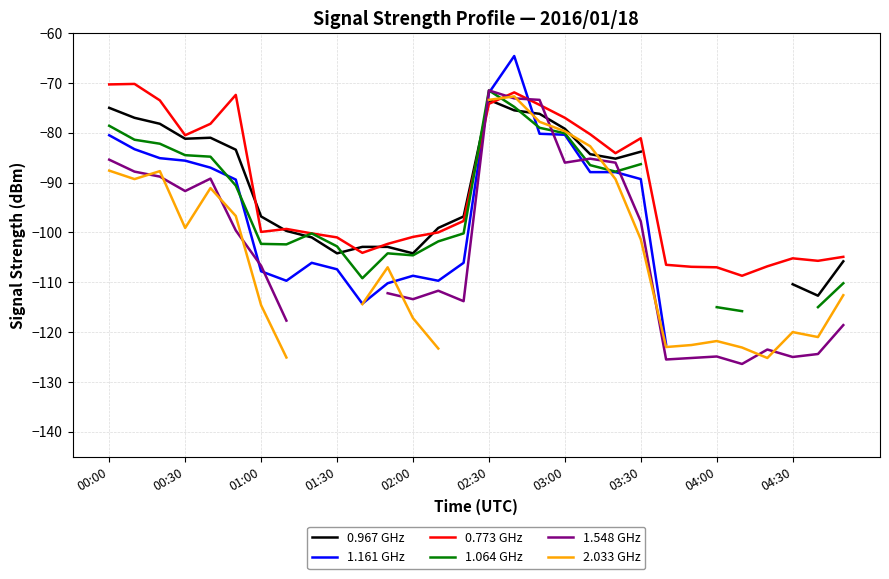

At which category is the sum across all series the highest?

16